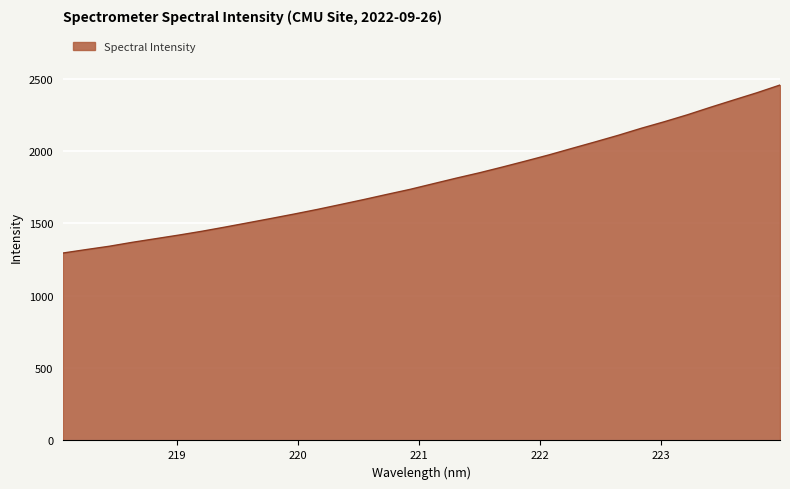

What is the minimum value shown in the chart?

1294.9